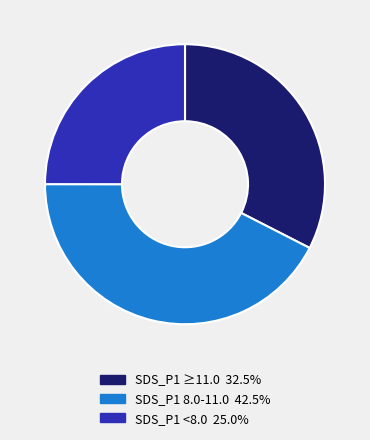

Approximately how many times larger is the value at SDS_P1 <8.0 25.0% compared to SDS_P1 8.0-11.0 42.5%?

0.6